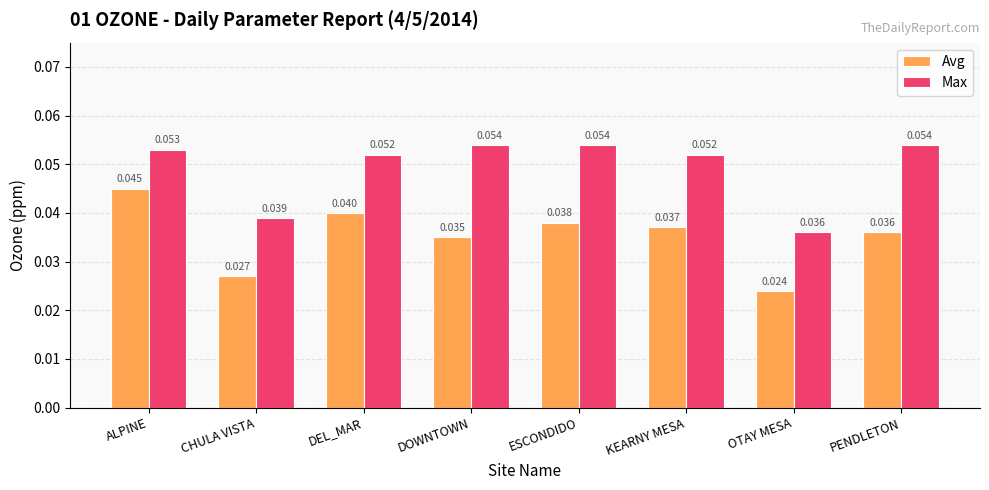

Which series has the widest spread of values?

Avg